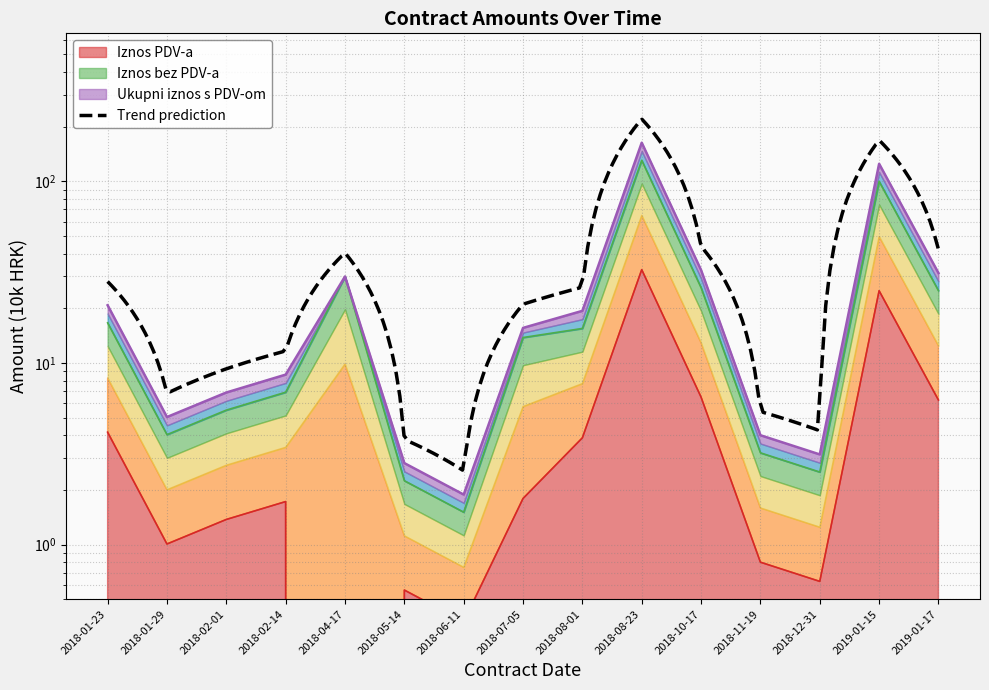

How many data points does each series have?

15